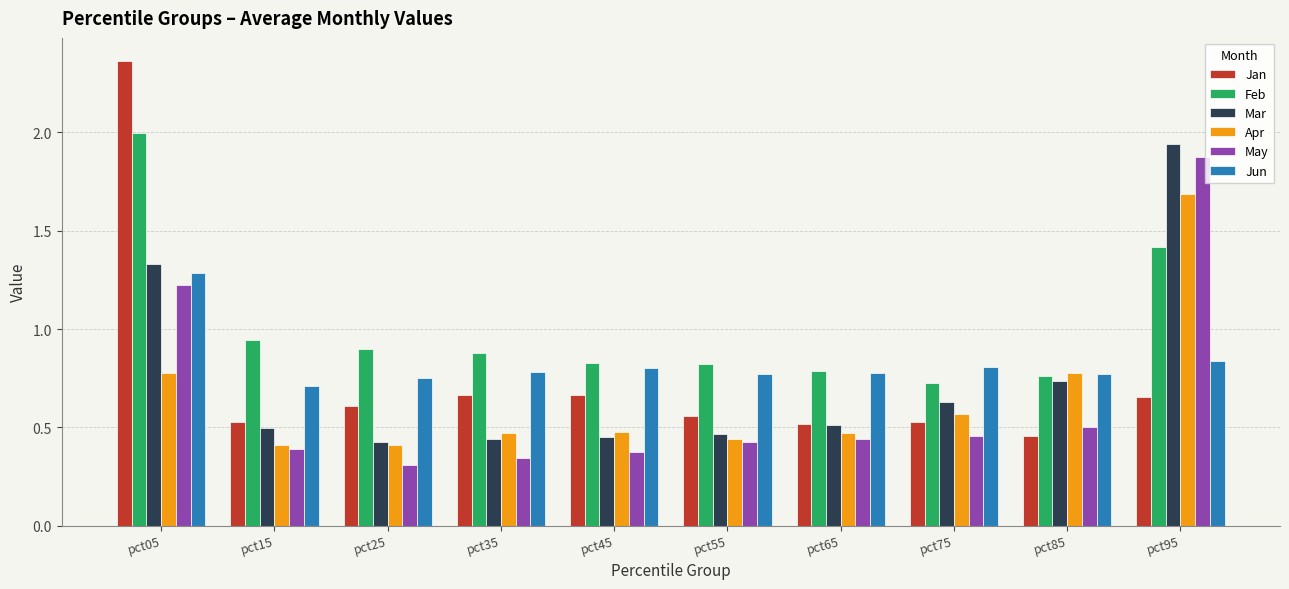

The Jan series shows 0.3 at pct25. True or false?

False